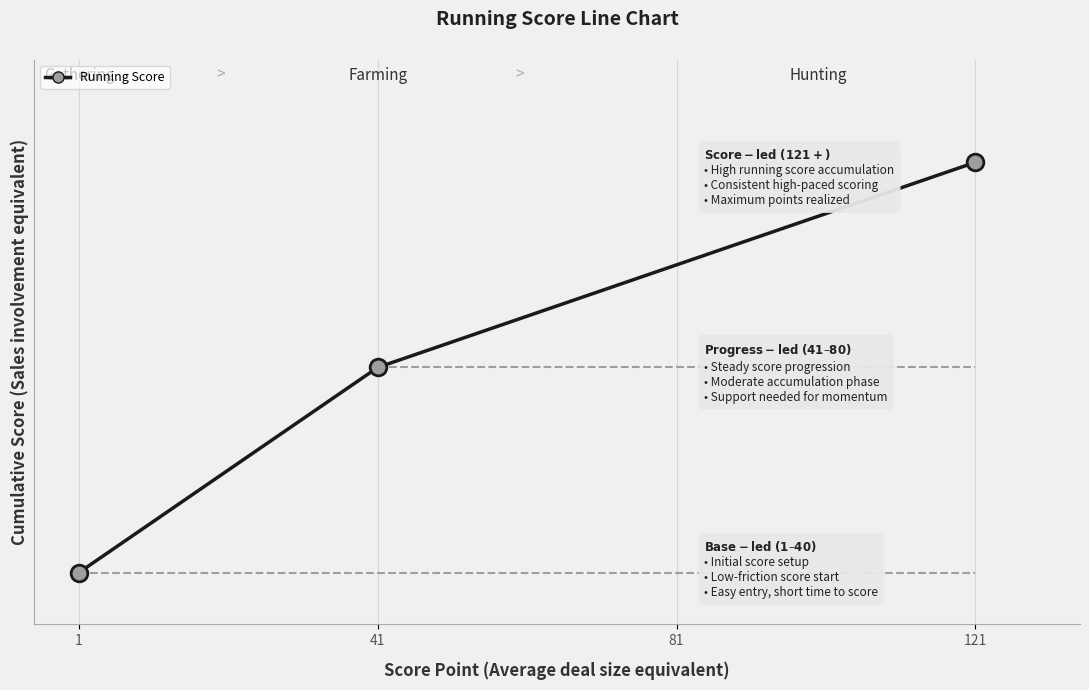

What is the difference between the second highest and minimum values?

40